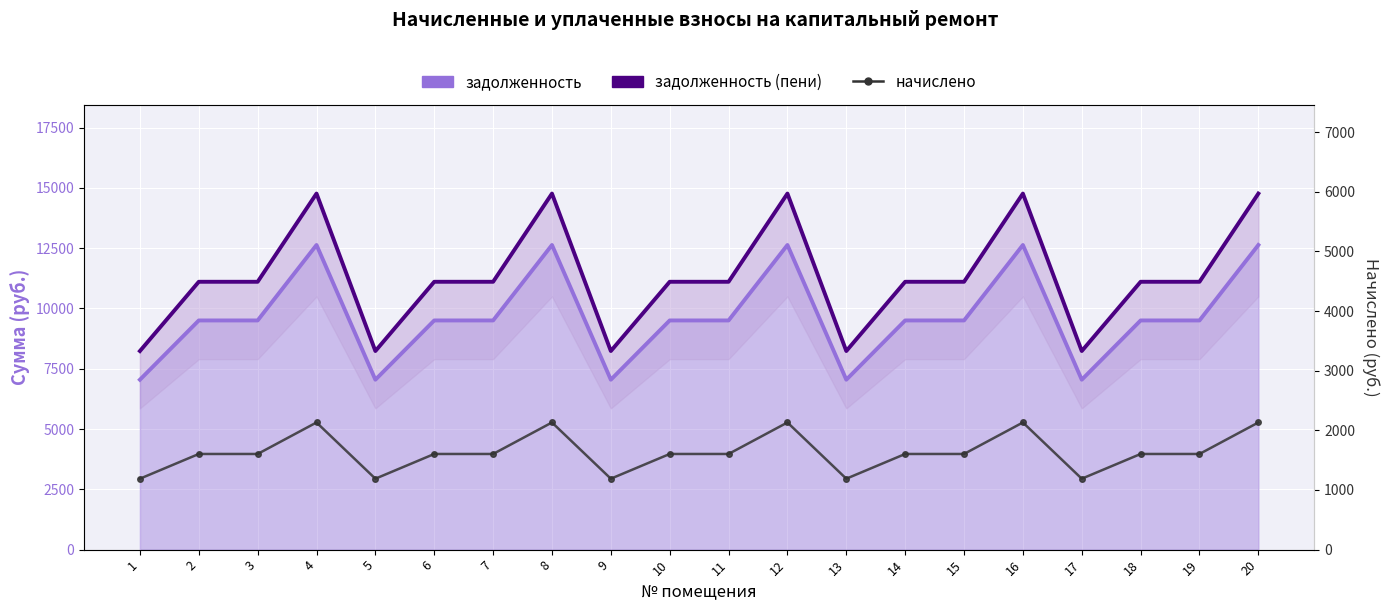

What are all the series names shown in the legend?

задолженность (пени), задолженность, начислено